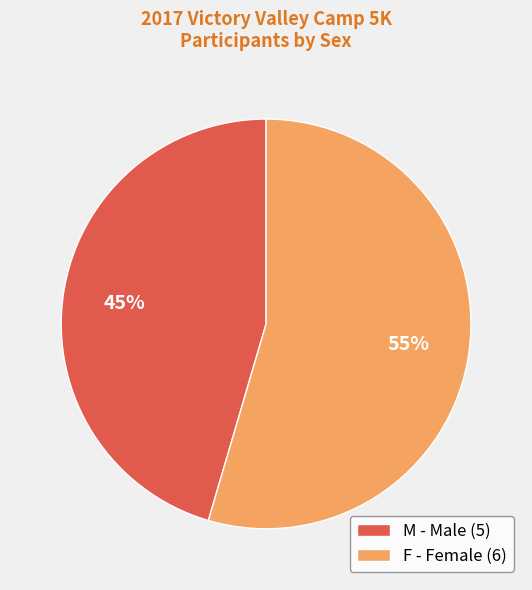

Is it true that M is 32% of the pie?

False